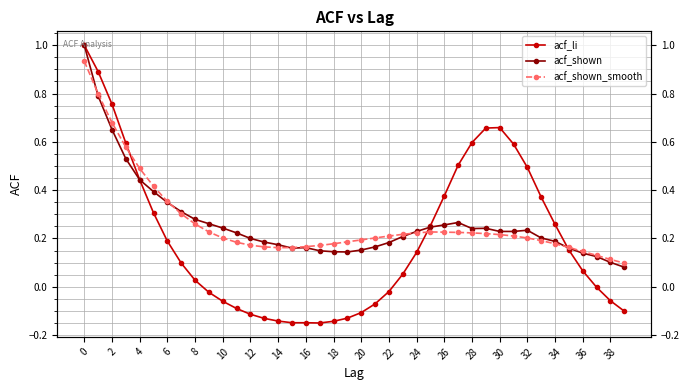

True or false: acf_li has more than 0 points higher than both neighbors.

True